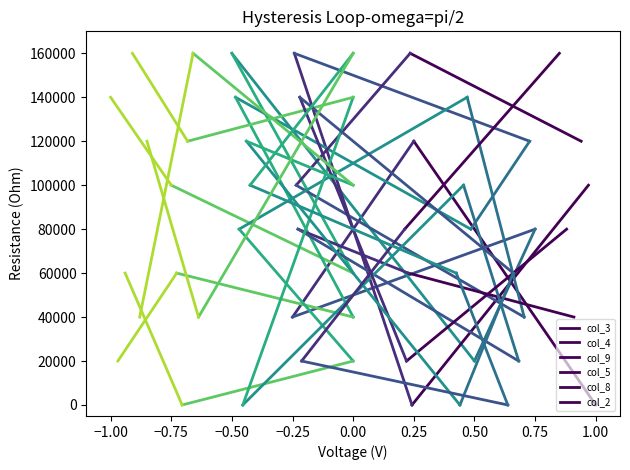

Which series has the widest spread of values?

col_3